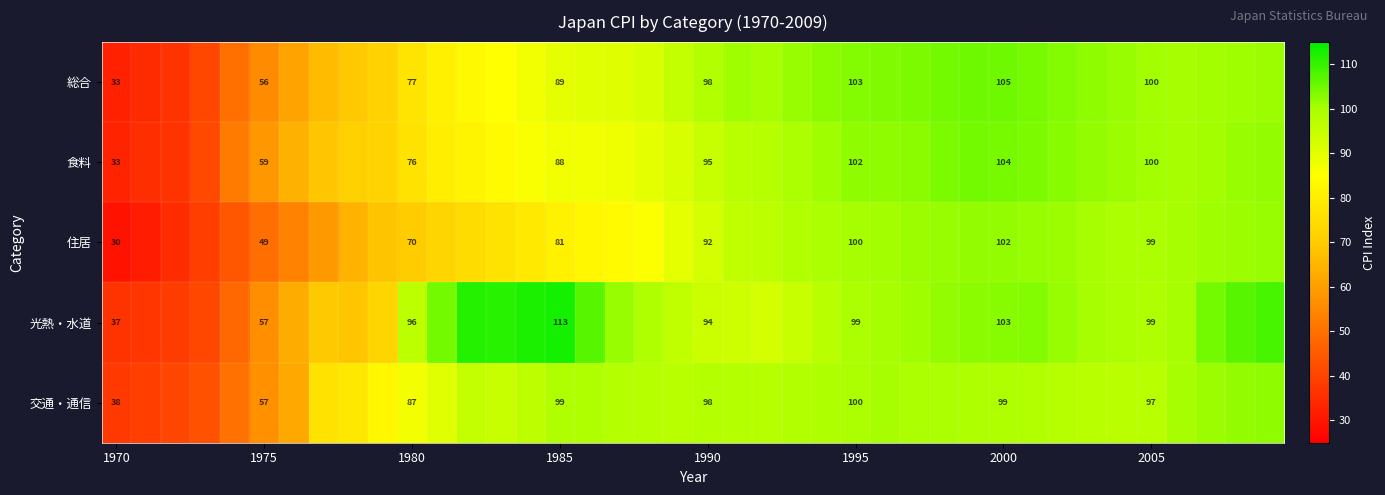

Rank the series at 2000 from lowest to highest value.

交通・通信, 住居, 光熱・水道, 食料, 総合